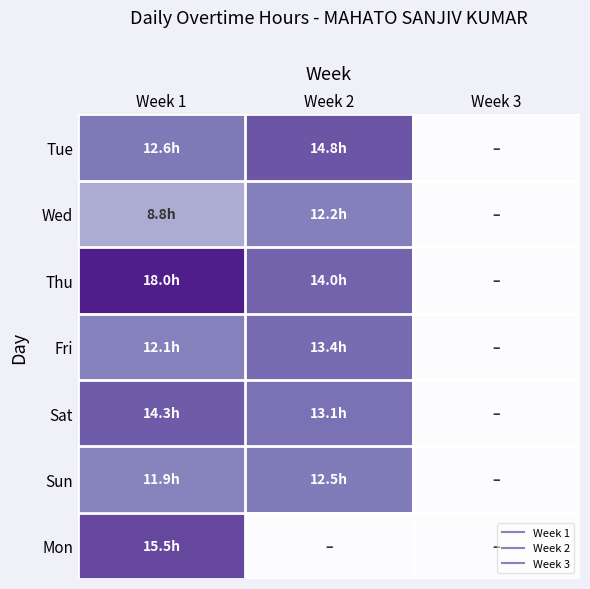

Count the number of categories in the chart.

3